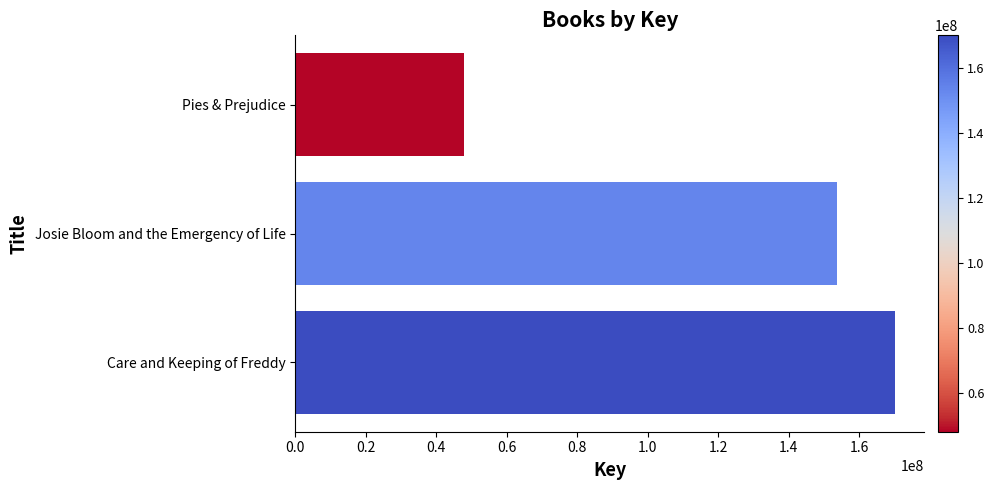

Does the chart contain any negative values?

No